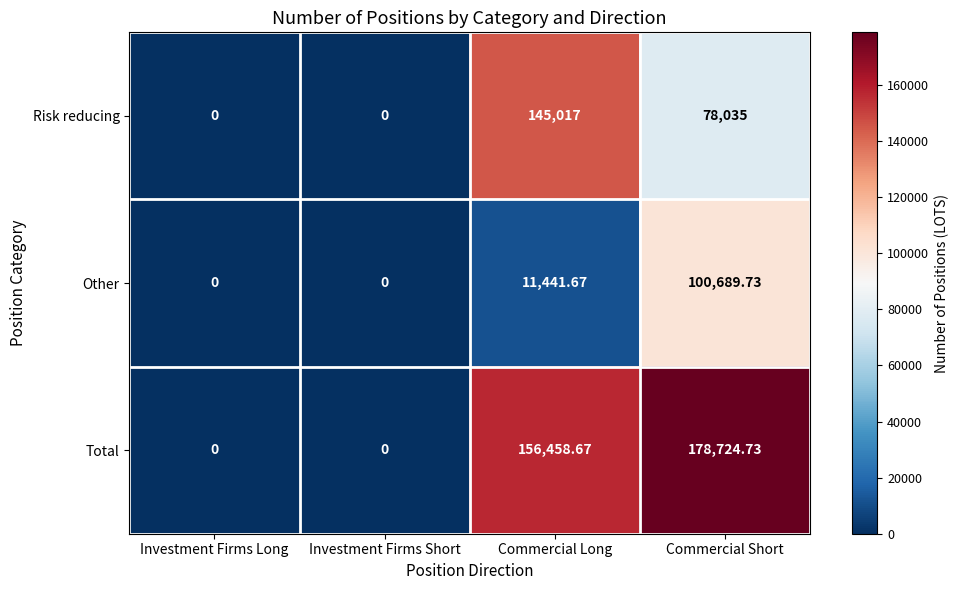

Which series has the widest spread of values?

Total